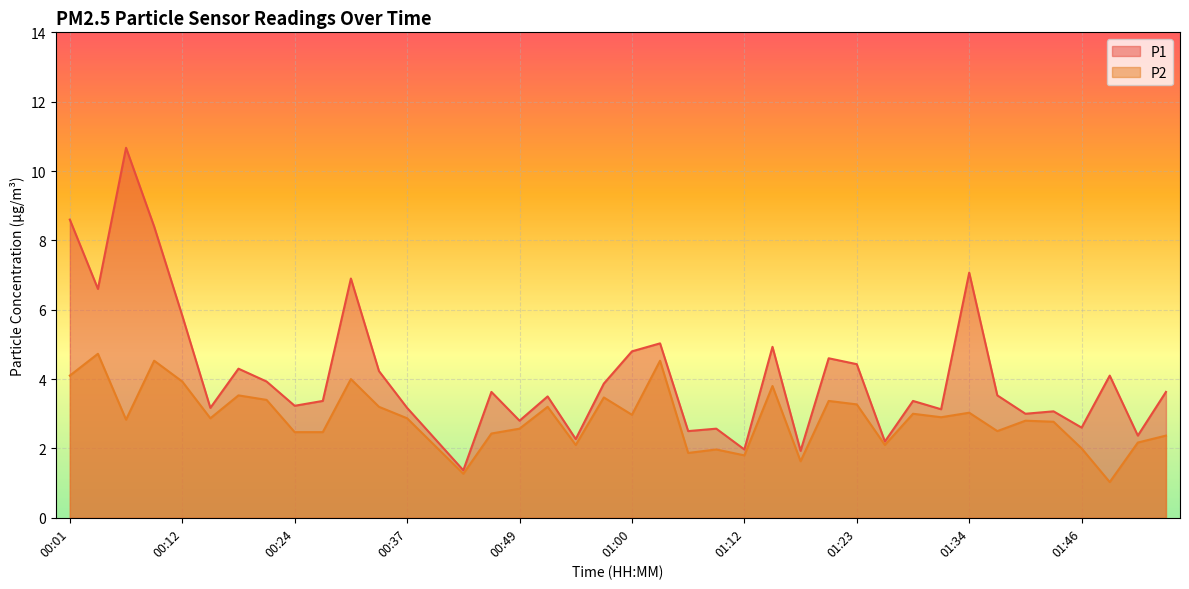

True or false: P1 and P2 intersect in this chart.

False